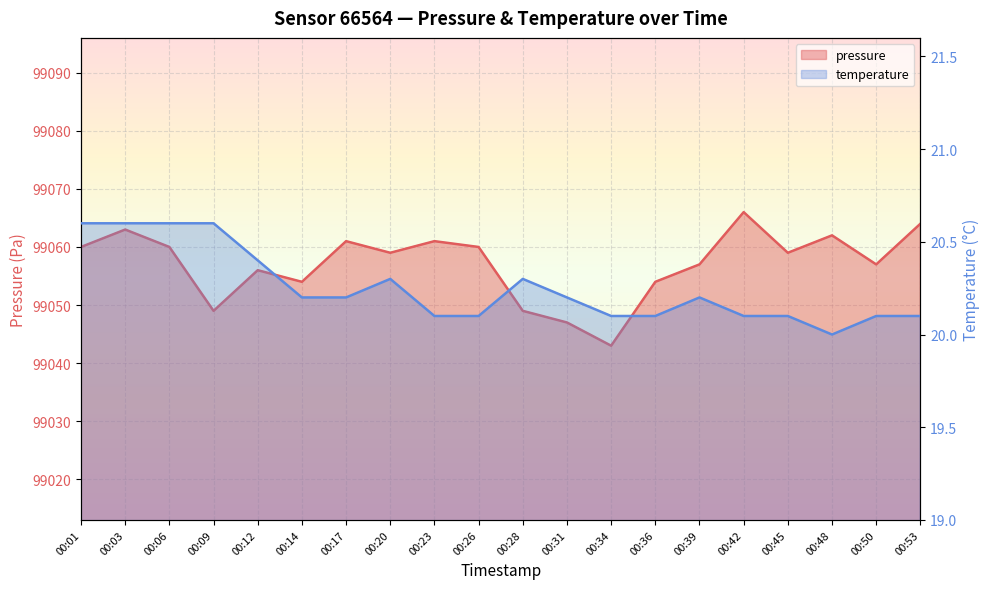

What is the minimum value for temperature?

20.0